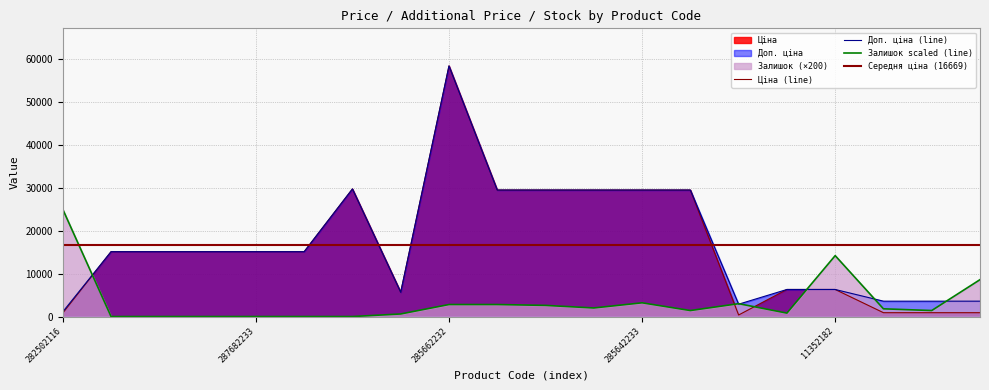

At which label is Залишок closest to 12500?

11352182